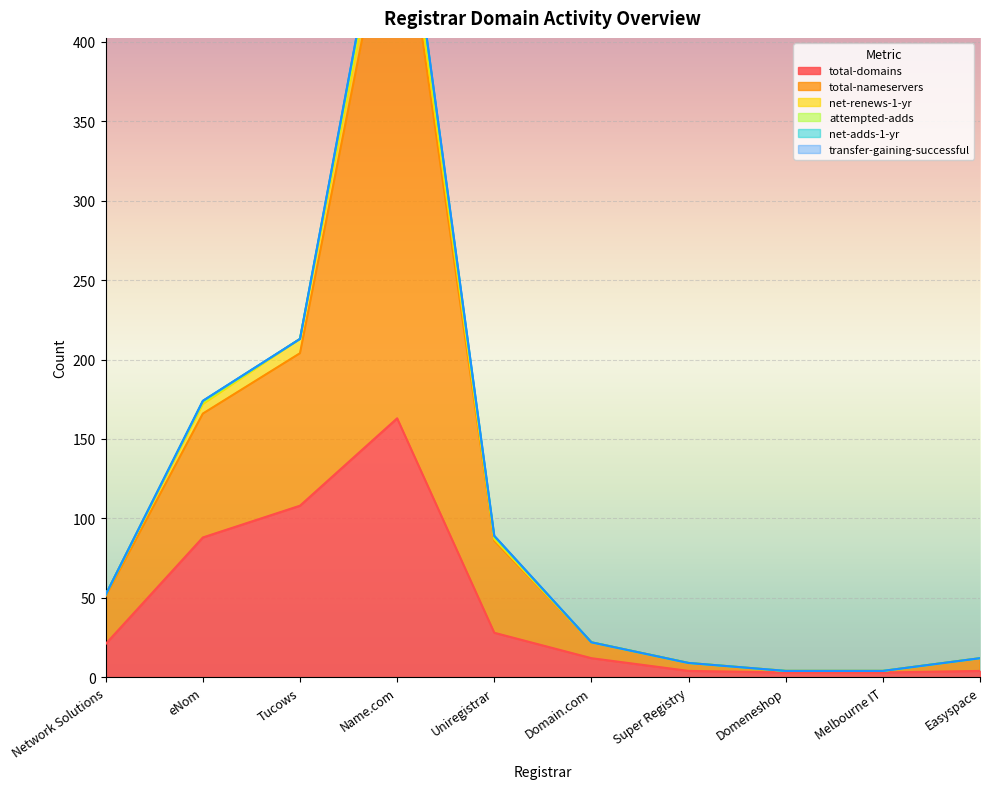

Reading left to right, what are all the values shown in this chart?

total-domains: Network Solutions=21	eNom=88	Tucows=108	Name.com=163	Uniregistrar=28	Domain.com=12	Super Registry=4	Domeneshop=3	Melbourne IT=3	Easyspace=4
total-nameservers: Network Solutions=30	eNom=78	Tucows=96	Name.com=350	Uniregistrar=58	Domain.com=10	Super Registry=5	Domeneshop=1	Melbourne IT=1	Easyspace=8
net-renews-1-yr: Network Solutions=1	eNom=6	Tucows=9	Name.com=13	Uniregistrar=1	Domain.com=0	Super Registry=0	Domeneshop=0	Melbourne IT=0	Easyspace=0
attempted-adds: Network Solutions=0	eNom=1	Tucows=0	Name.com=8	Uniregistrar=1	Domain.com=0	Super Registry=0	Domeneshop=0	Melbourne IT=0	Easyspace=0
net-adds-1-yr: Network Solutions=0	eNom=1	Tucows=0	Name.com=6	Uniregistrar=1	Domain.com=0	Super Registry=0	Domeneshop=0	Melbourne IT=0	Easyspace=0
transfer-gaining-successful: Network Solutions=0	eNom=0	Tucows=0	Name.com=0	Uniregistrar=0	Domain.com=0	Super Registry=0	Domeneshop=0	Melbourne IT=0	Easyspace=0